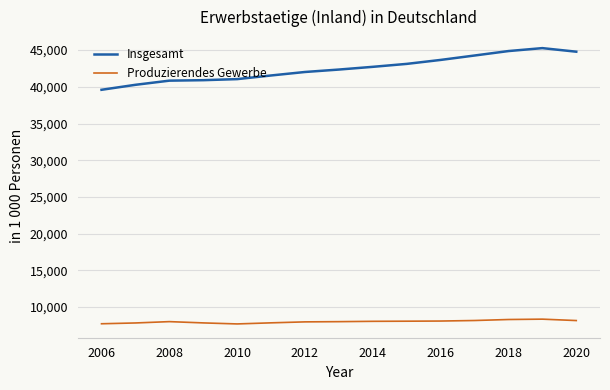

What is the difference between the second highest and minimum values in the Produzierendes Gewerbe series?

602